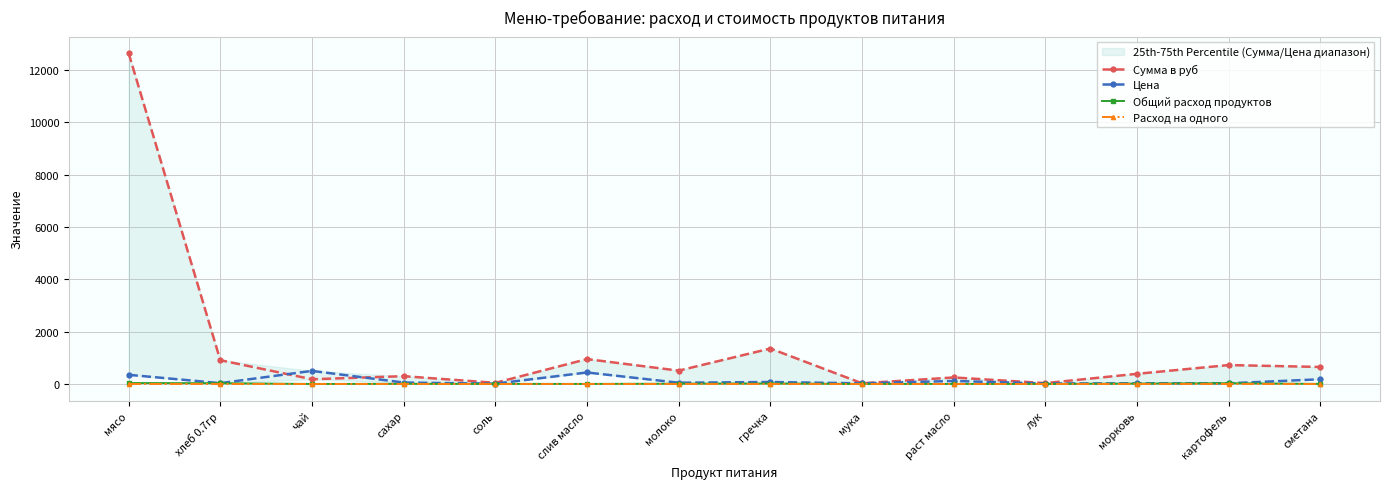

Reading left to right, list all the values displayed in this chart.

Сумма в руб: 12635.0	907.7	180.5	297.8	43.3	950.6	509.0	1353.8	26.0	249.1	32.5	388.1	722.0	649.8
Цена: 350.0	31.4	500.0	55.0	12.0	438.9	47.0	75.0	24.0	115.0	18.0	25.0	25.0	180.0
Общий расход продуктов: 36.1	28.9	0.4	5.4	3.6	2.2	10.8	18.1	1.1	2.2	1.8	15.5	28.9	3.6
Расход на одного: 0.1	0.1	0.0	0.0	0.0	0.0	0.0	0.1	0.0	0.0	0.0	0.0	0.1	0.0